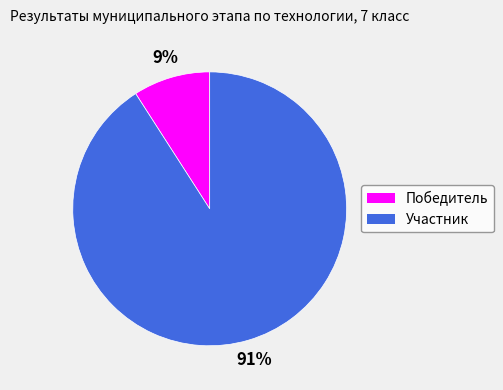

Combined, do Победитель and Участник account for over 50%?

Yes